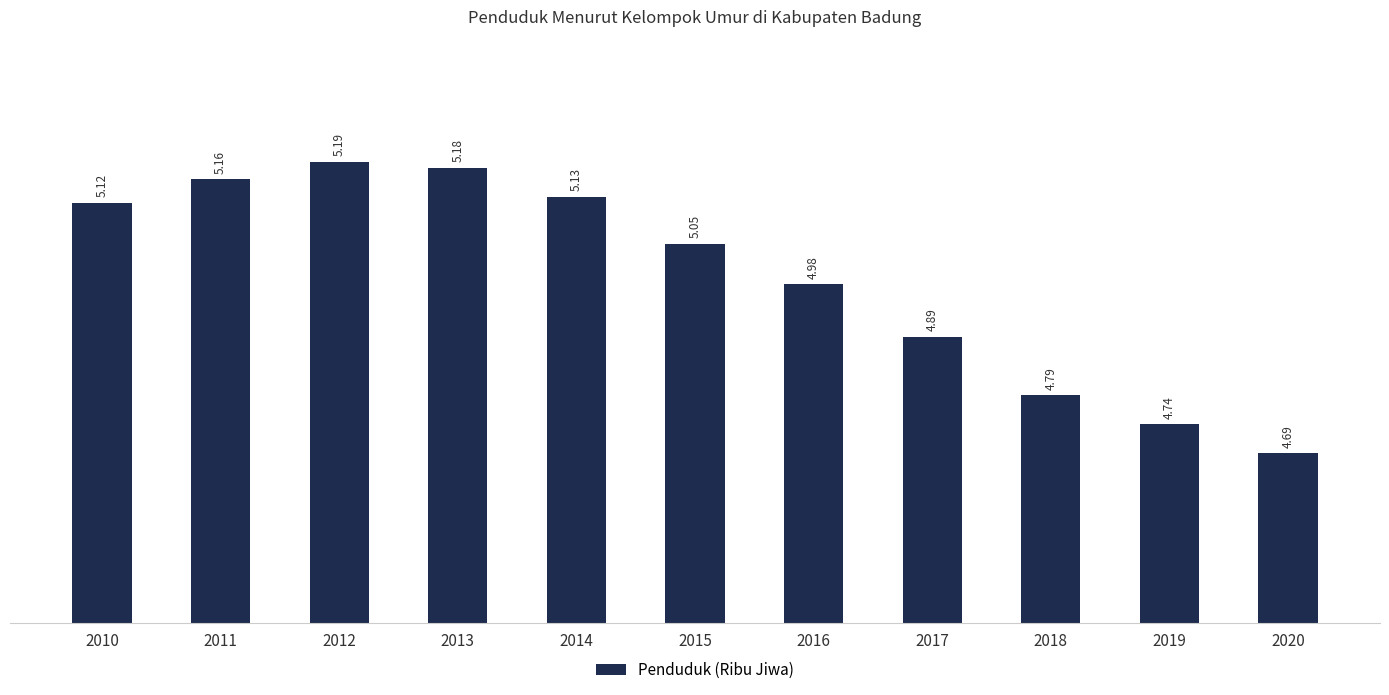

Rank the categories by value from lowest to highest.

2020, 2019, 2018, 2017, 2016, 2015, 2010, 2014, 2011, 2013, 2012